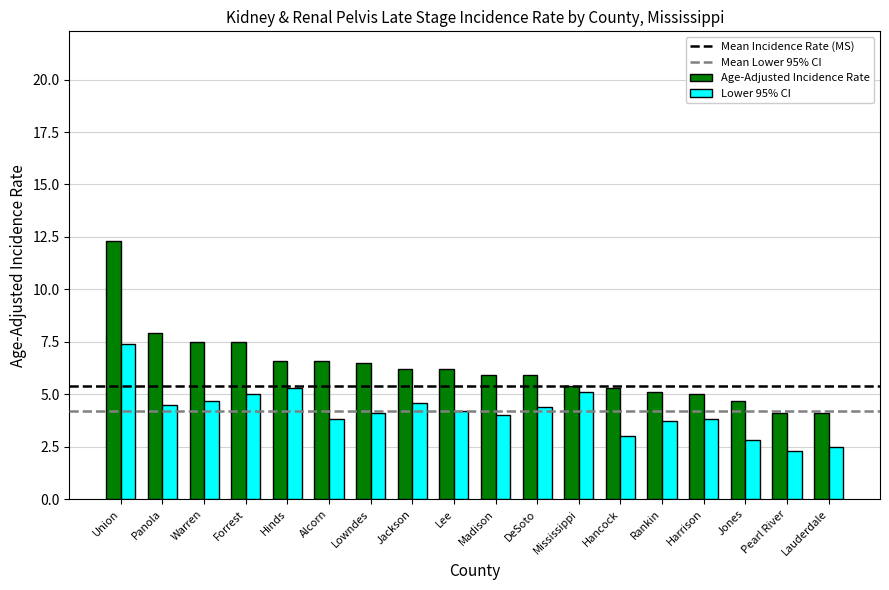

What is the value of the Age-Adjusted Incidence Rate bar at the 4th from the left?

7.5